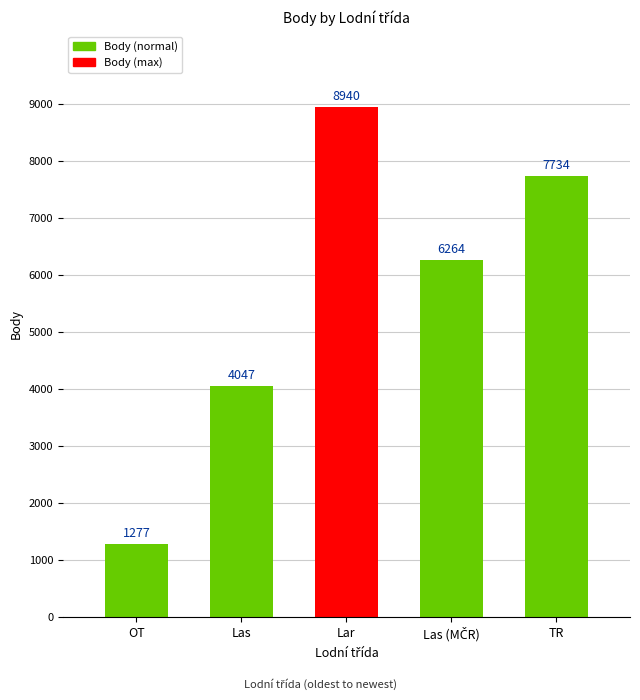

True or false: the data shows 2555 at Las.

False